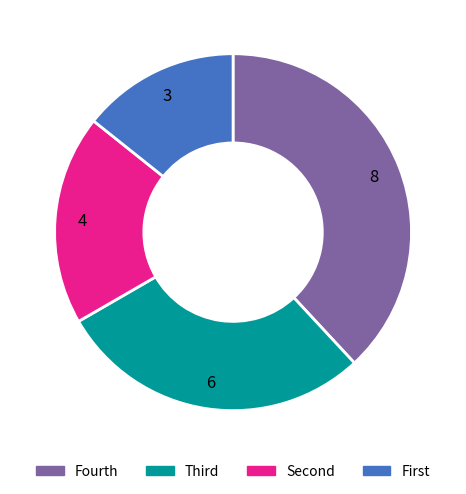

How many segments does this pie chart have?

4